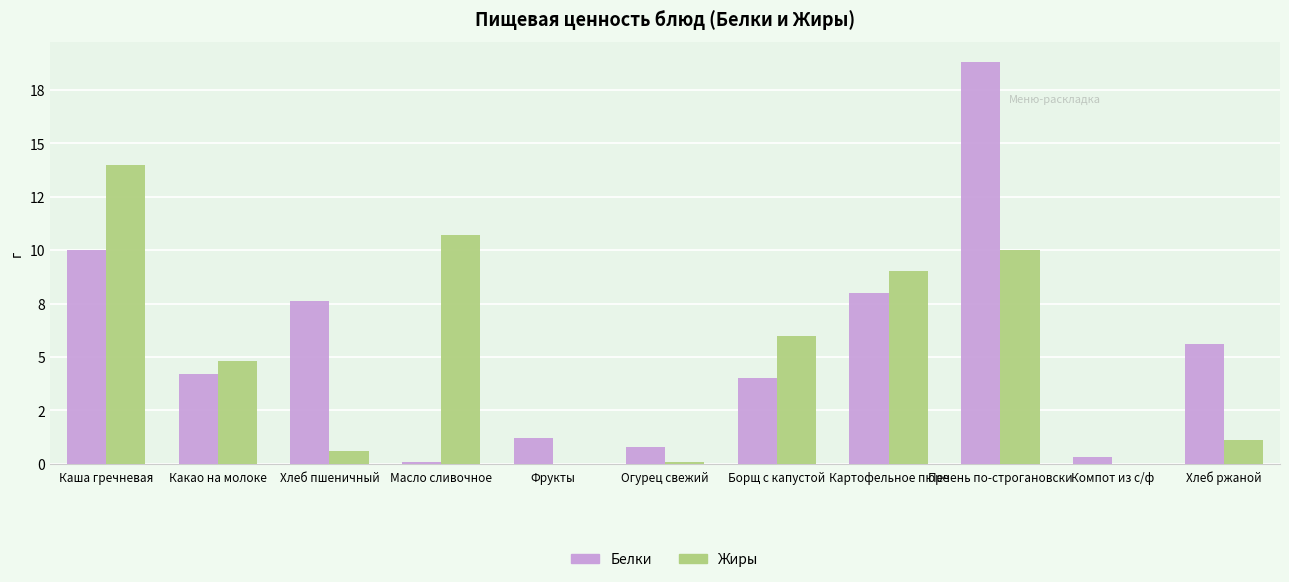

Is it true that Белки equals 1.3 at Огурец свежий?

False